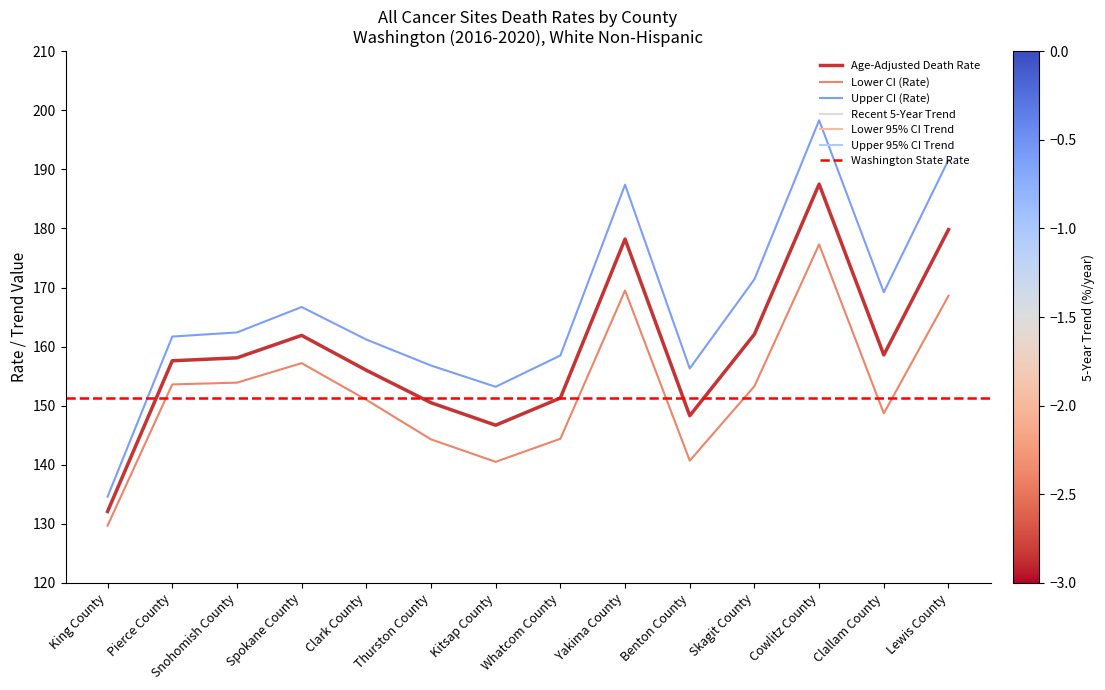

True or false: Age-Adjusted Death Rate and Lower 95% CI Trend intersect in this chart.

False